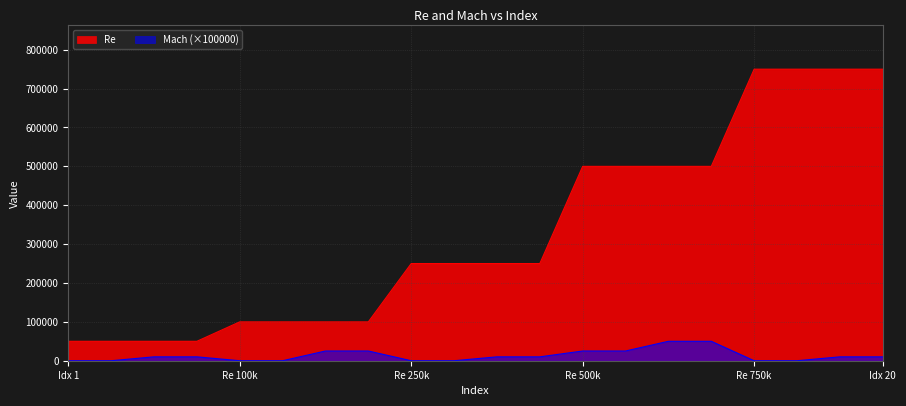

What are all the series names shown in the legend?

Re, Mach (×100000)